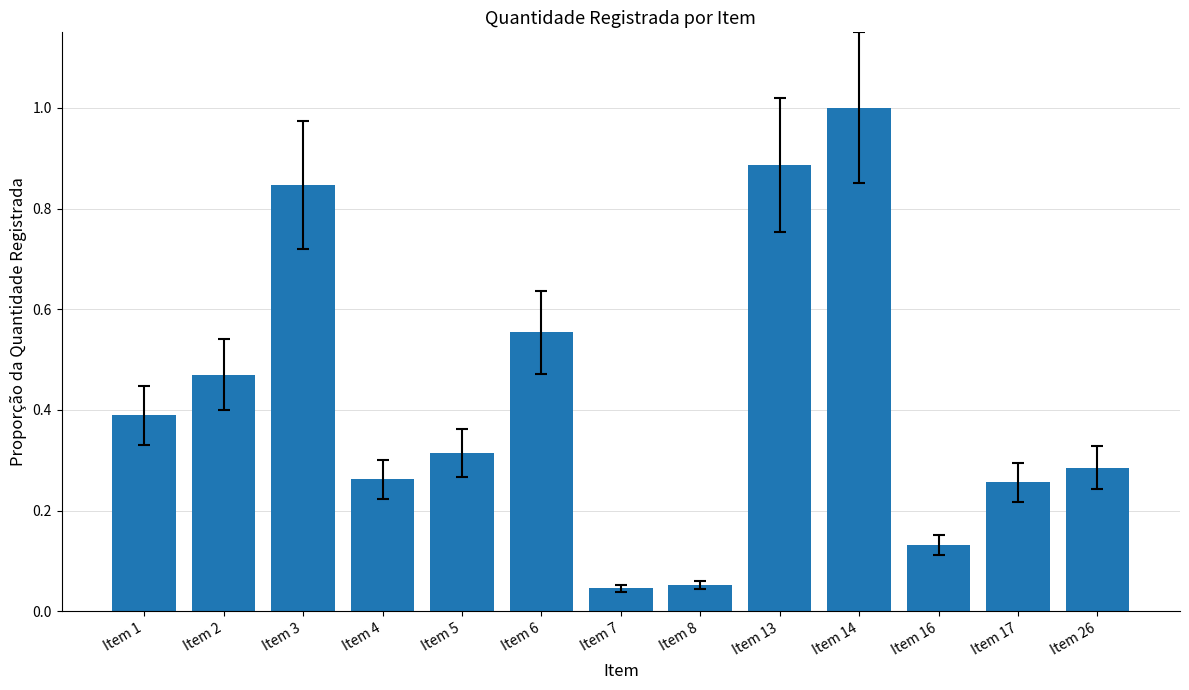

What is the sum of the values at Item 16 and Item 13?

1.0